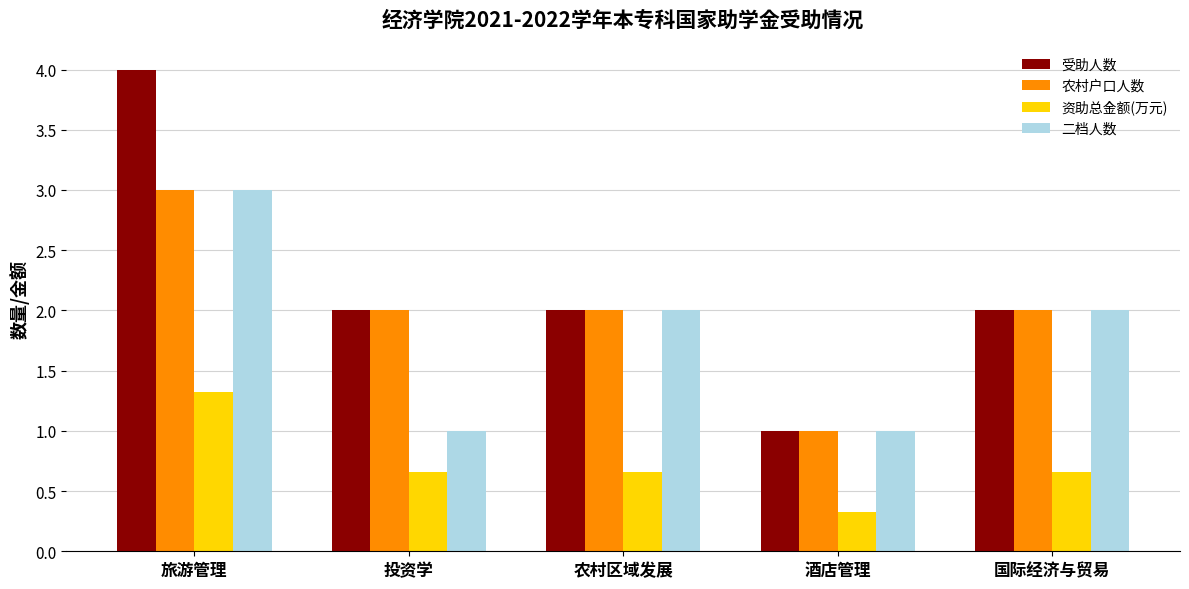

At how many categories does at least one series exceed 0?

5